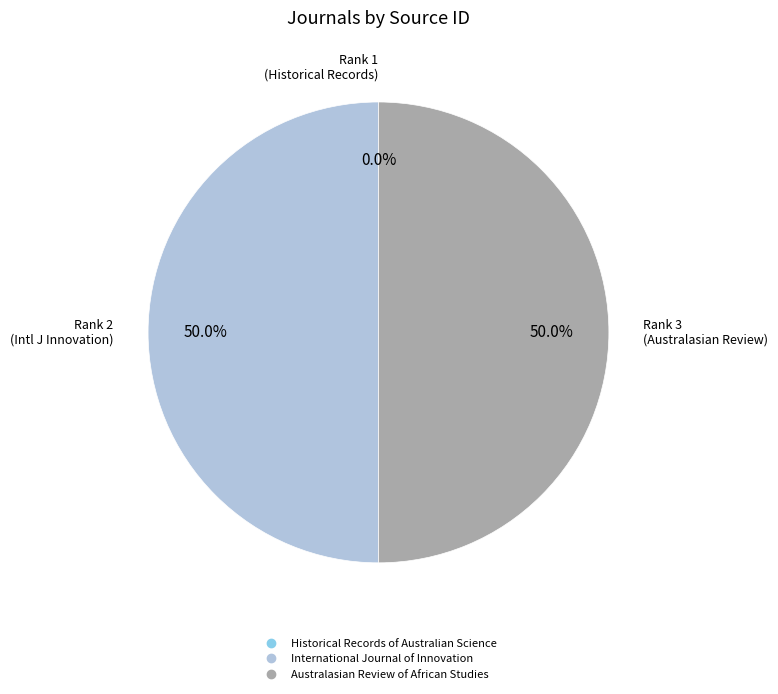

What portion of the pie excludes Australasian Review of African Studies?

50.0%